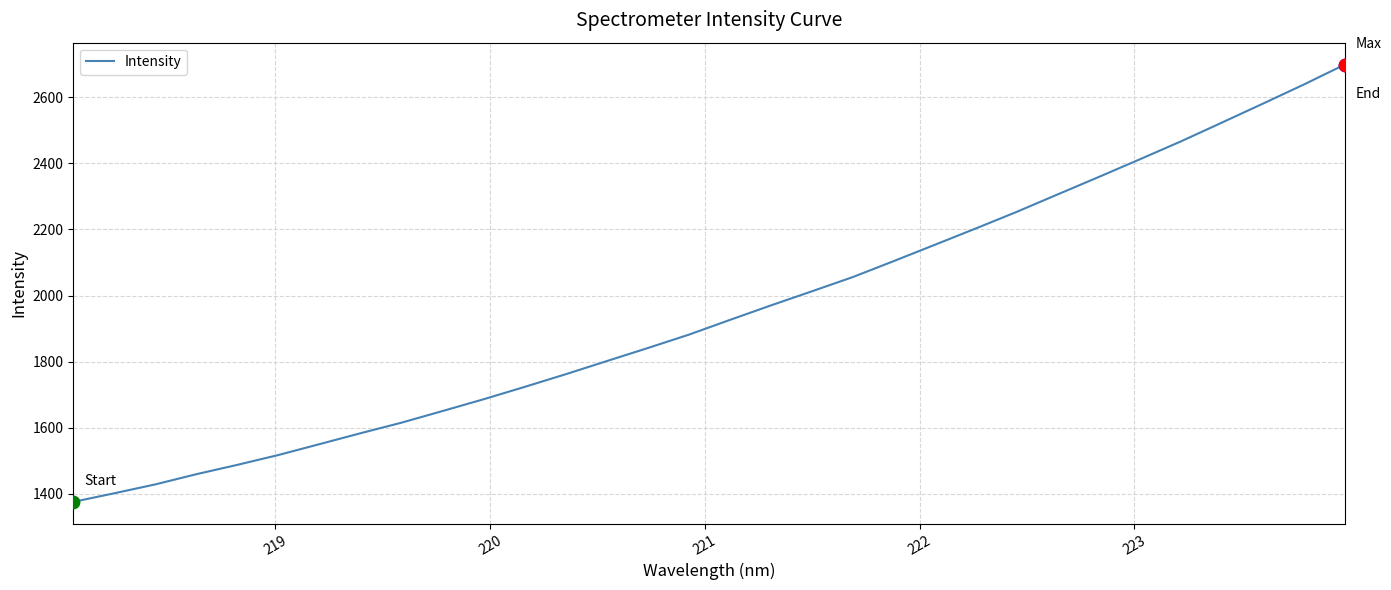

What is the difference between the maximum and minimum values?

1323.7